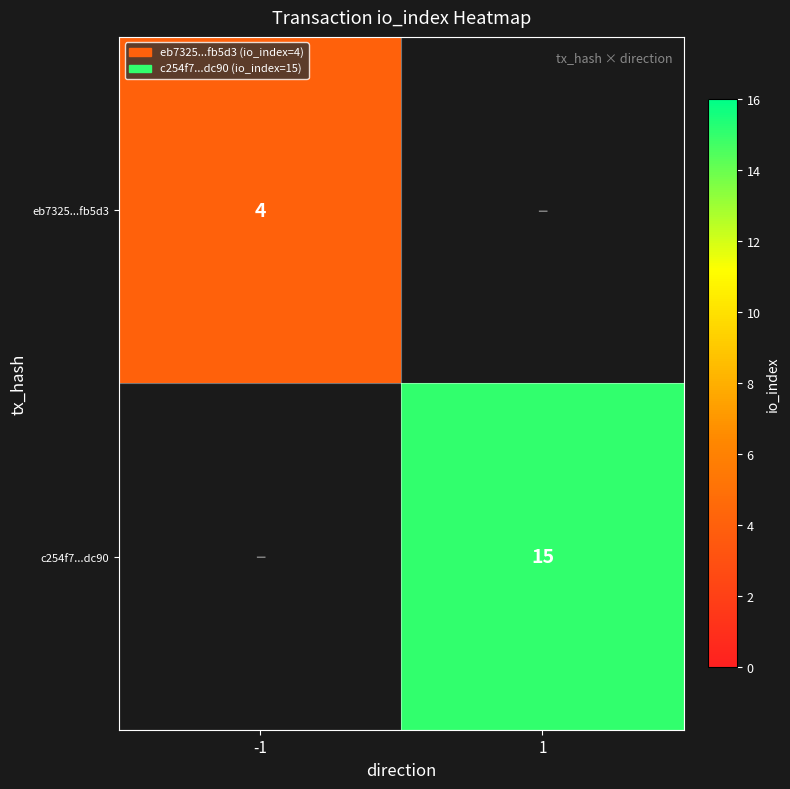

True or false: eb7325...fb5d3 has a value of 1.7 at -1.

False